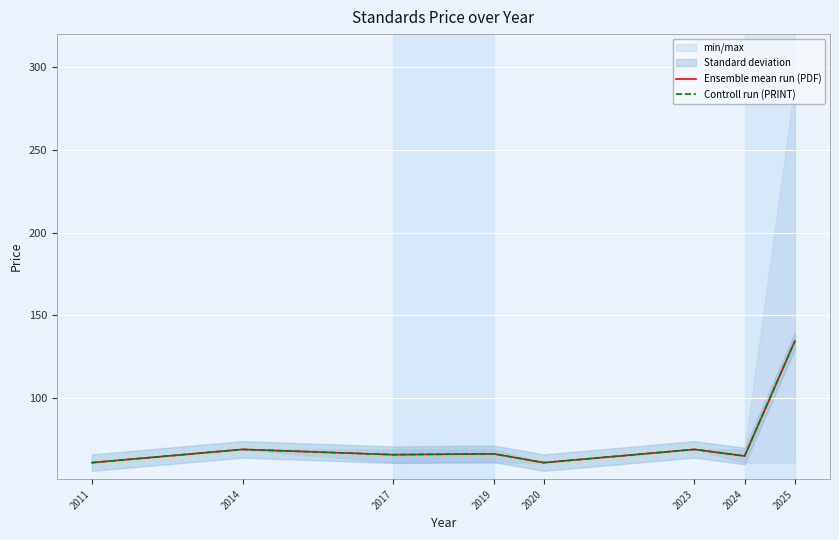

How many lines are shown in the chart?

2